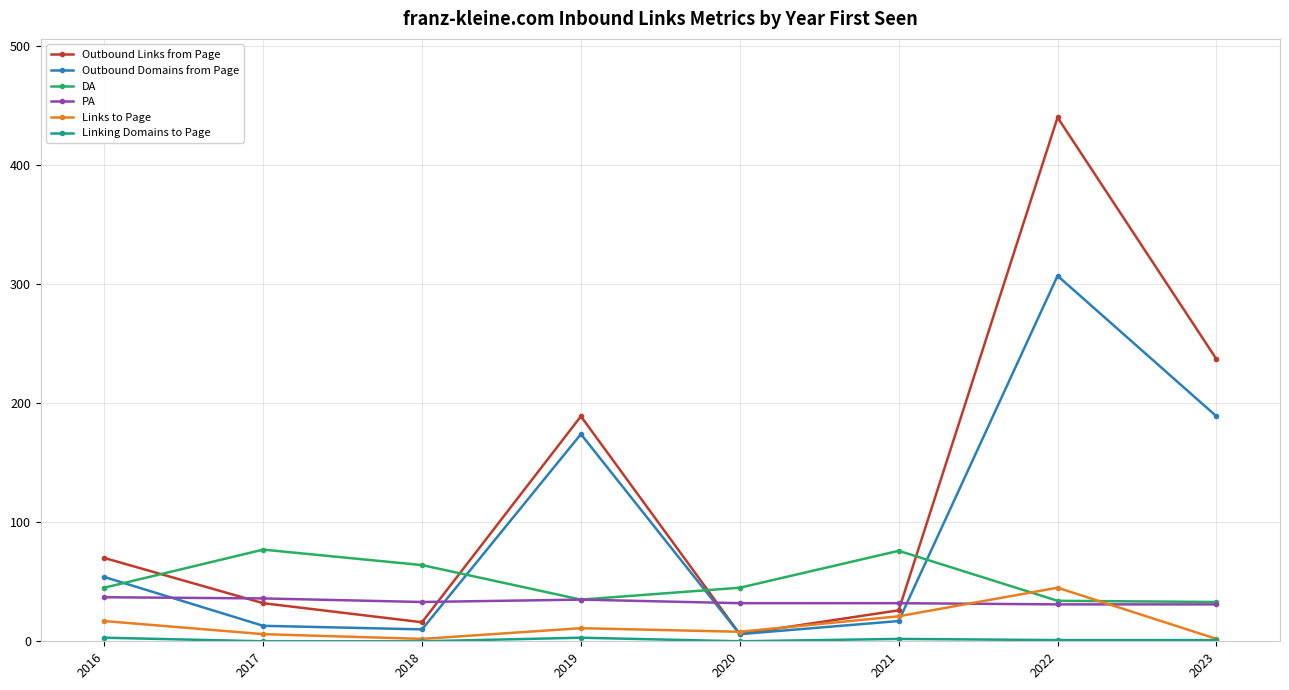

What is the maximum value shown in the chart?

440